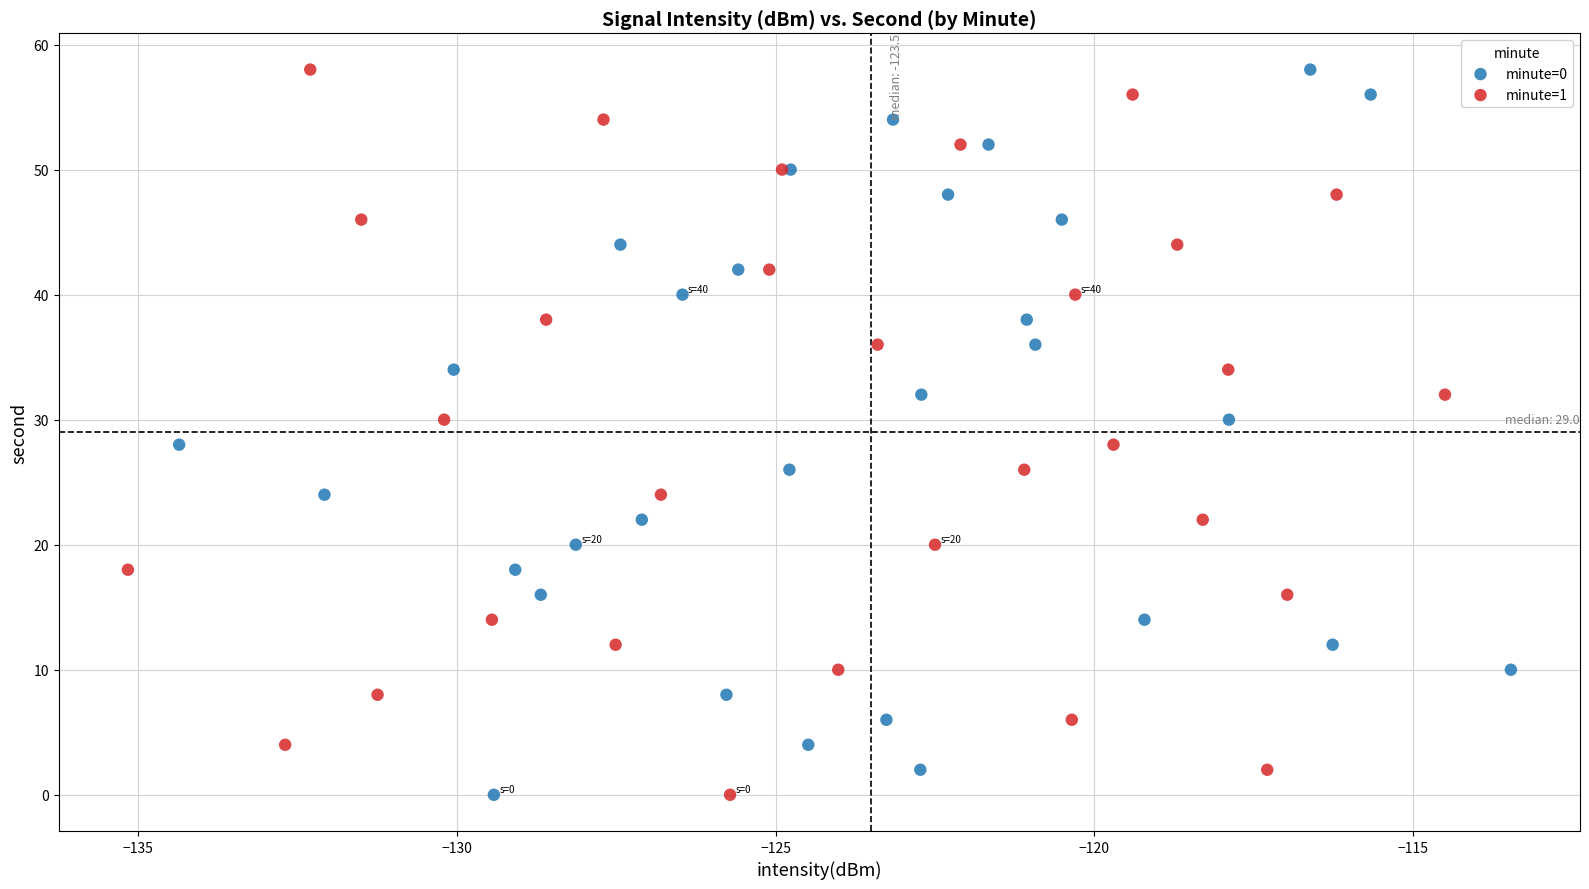

What are all the series names shown in the legend?

minute=0, minute=1